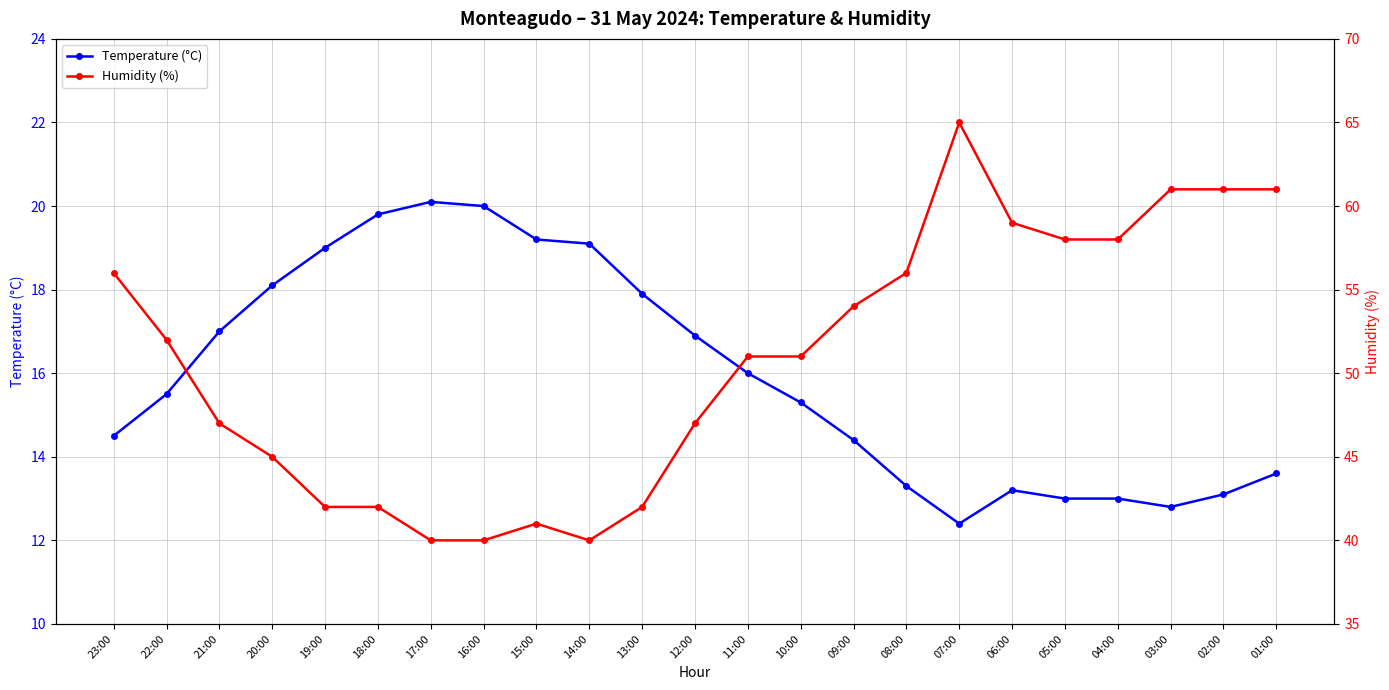

True or false: Temperature (°C) and Humidity (%) cross at least once.

False